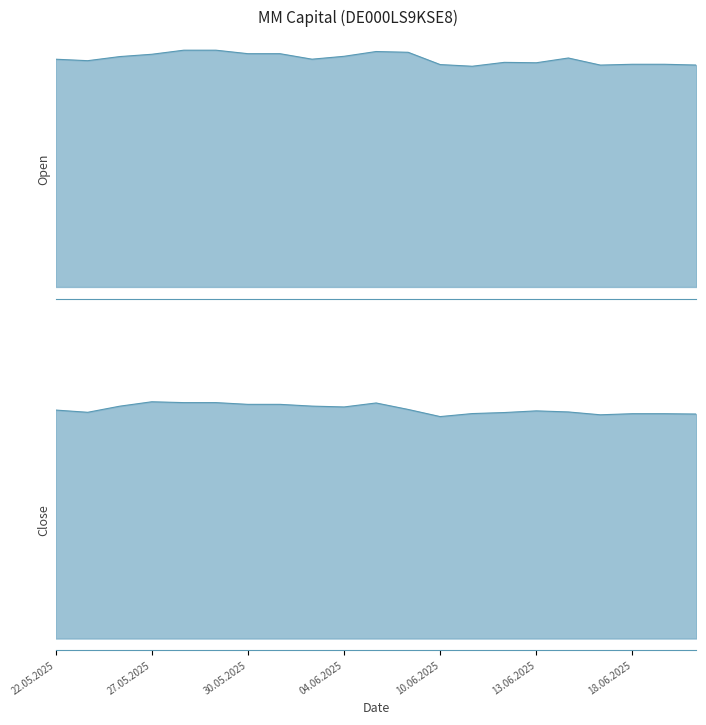

Where is the first local minimum for Open?

23.05.2025